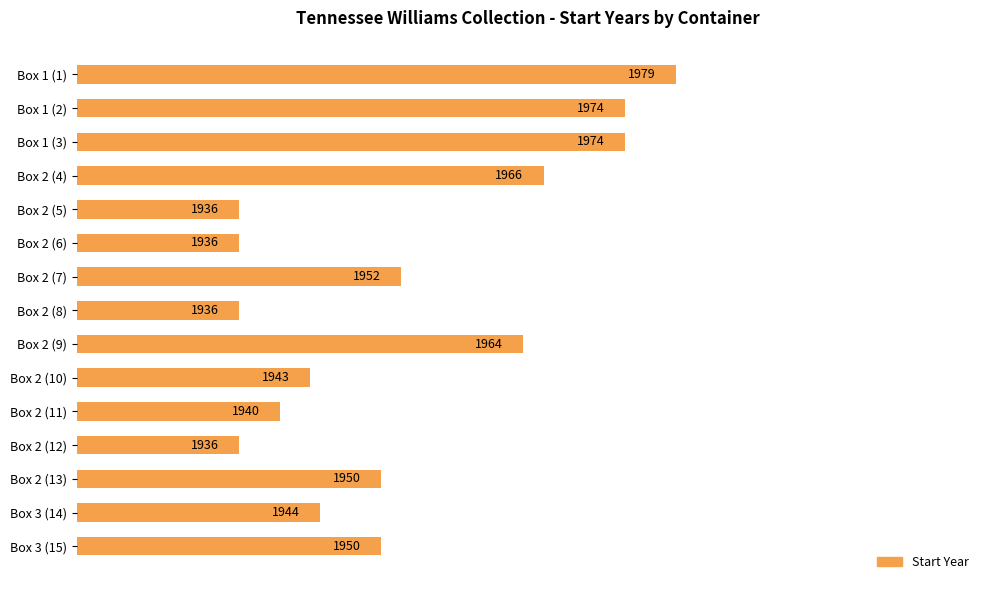

What is the change in value from Box 2 (7) to Box 2 (8)?

-16